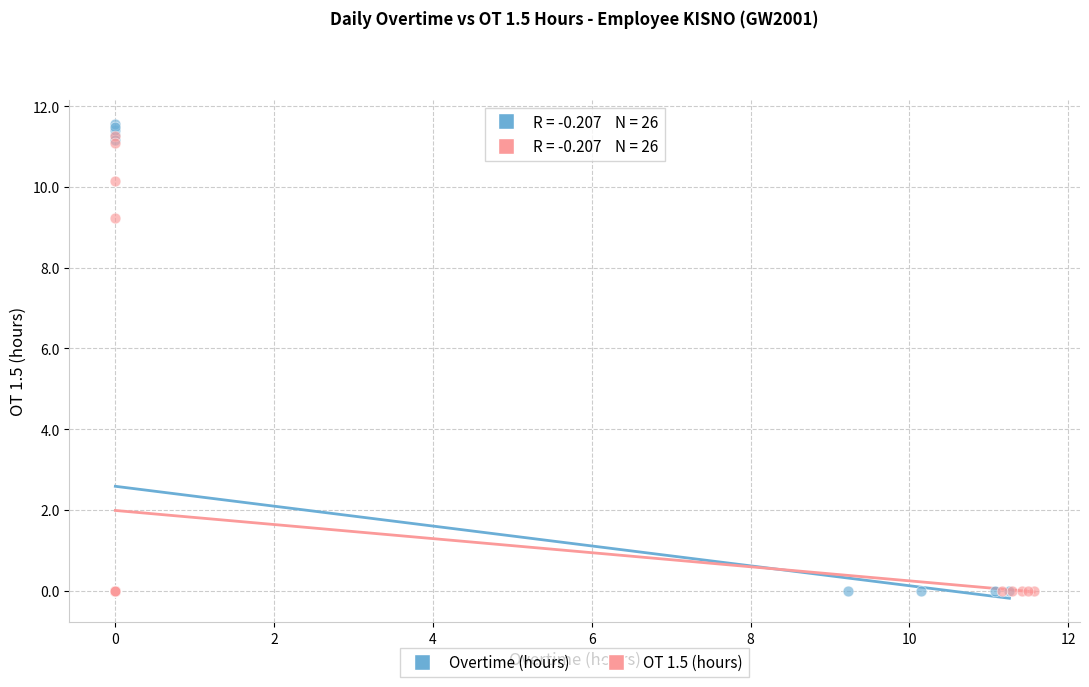

Which series has the largest Y range (max minus min)?

Overtime (hours)